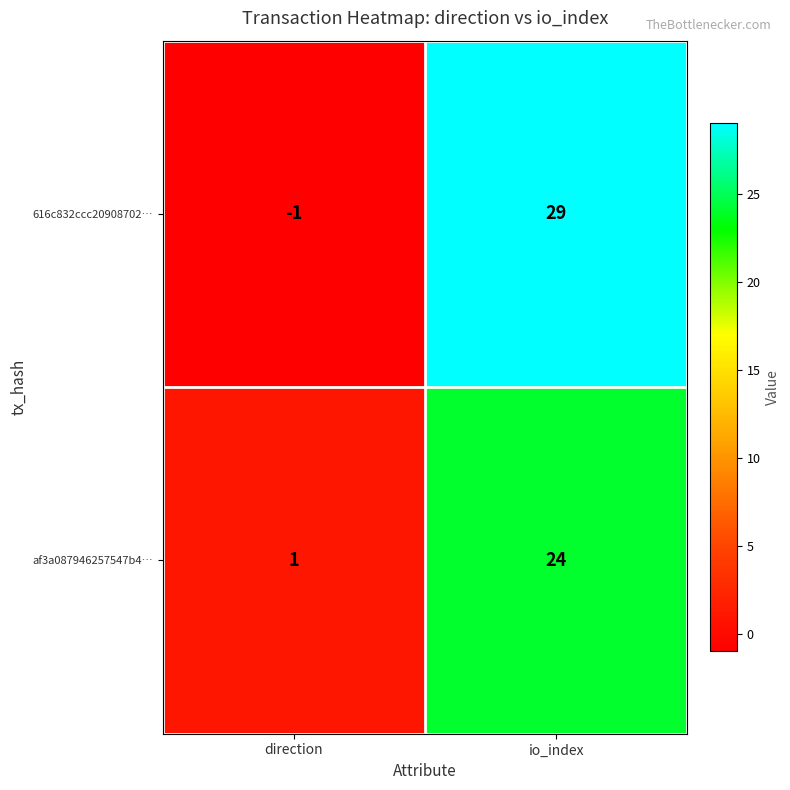

Reading right to left, transcribe all the data shown in this chart.

616c832ccc20908702…: 29	-1
af3a087946257547b4…: 24	1